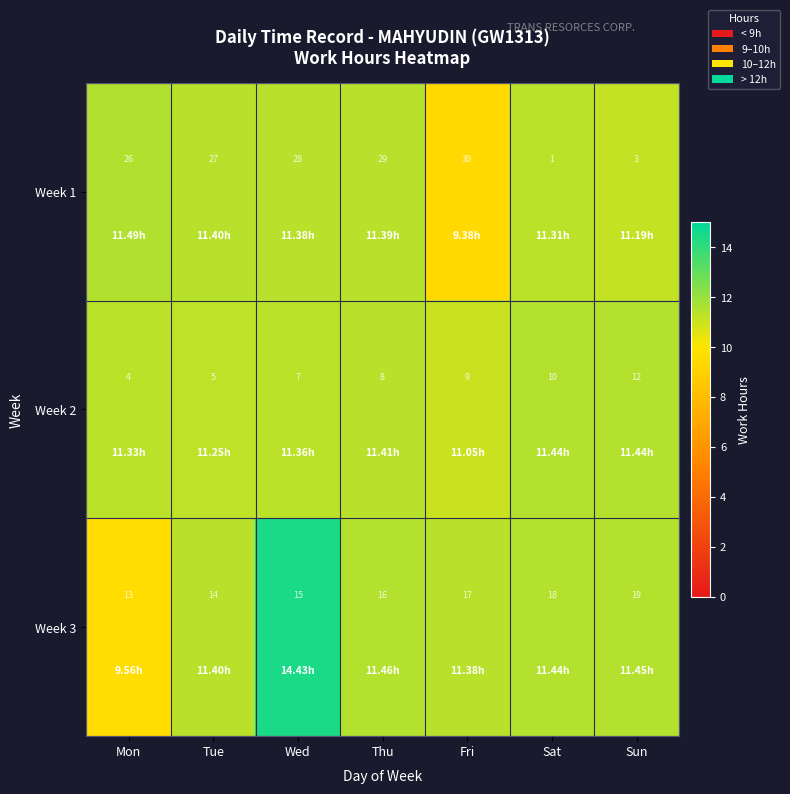

At which label is Week 3 closest to 16?

Thu